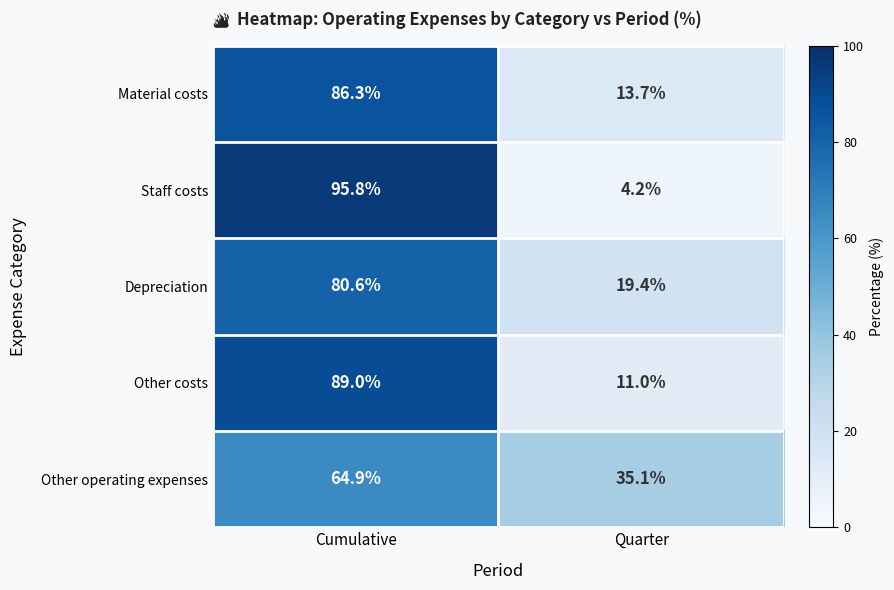

At which category is the sum across all series the highest?

Cumulative